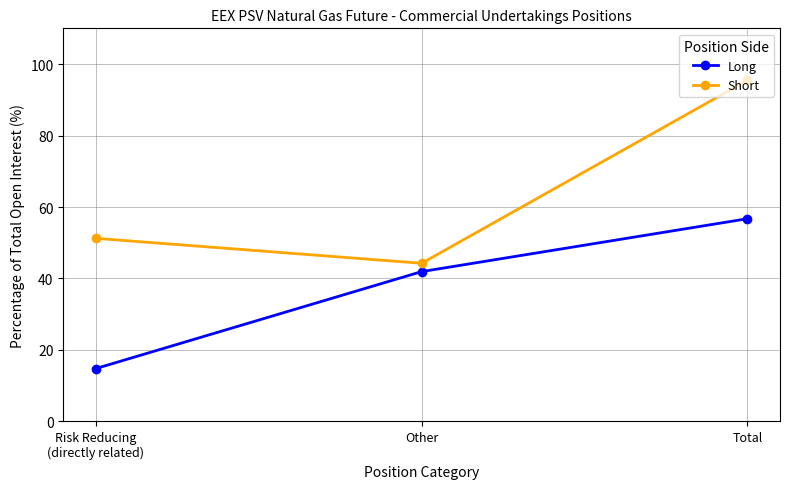

Rank the series by their maximum value, from lowest to highest.

Long, Short